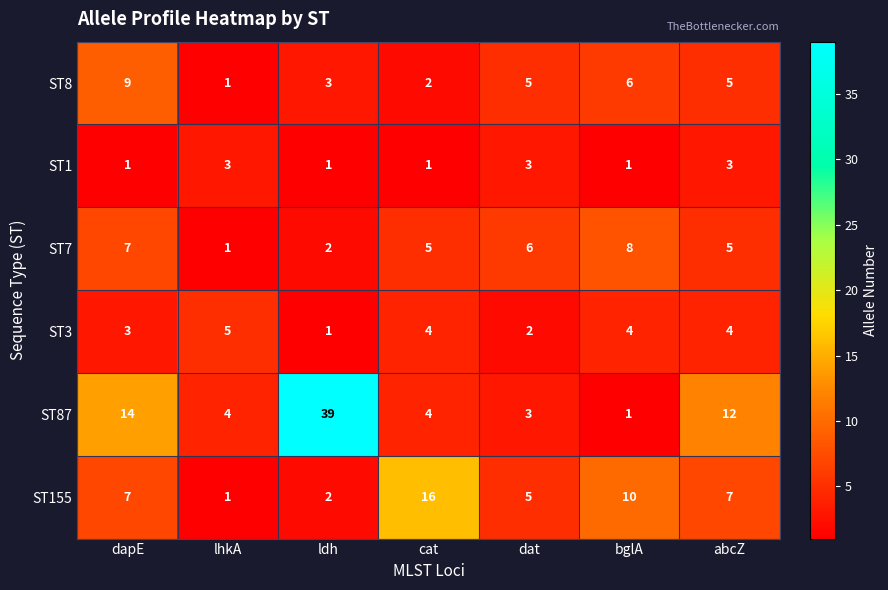

What is the total value across all series at ldh?

48